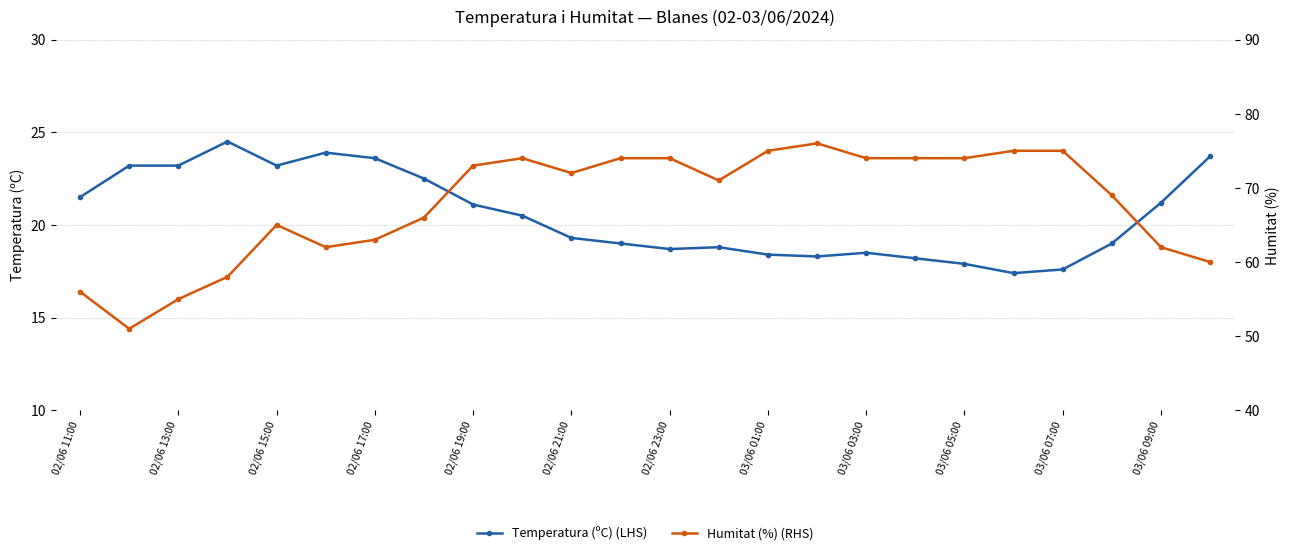

What is the lowest value of the Temperatura (ºC) (LHS) series?

17.4